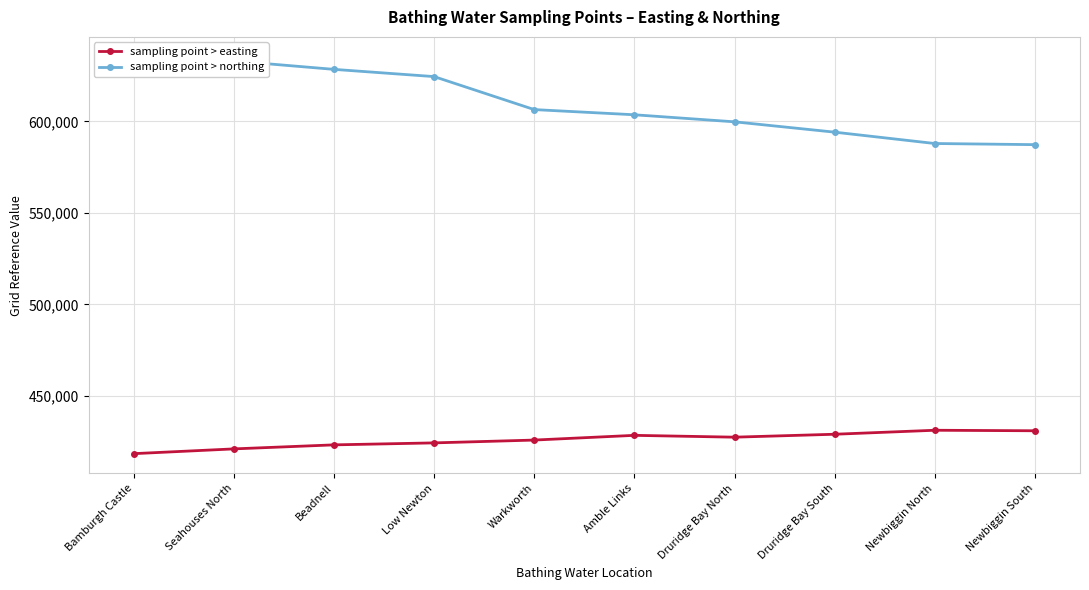

Is it true that sampling point > easting equals 236324 at Warkworth?

False